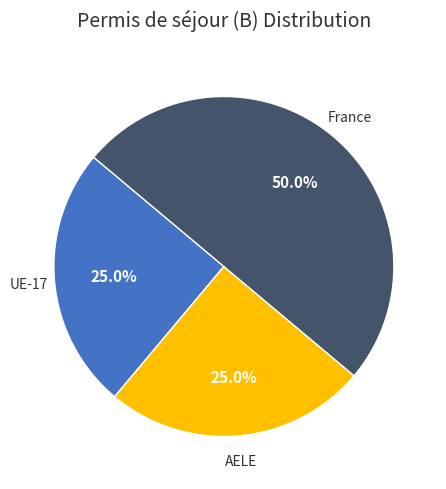

How many segments does this pie chart have?

3